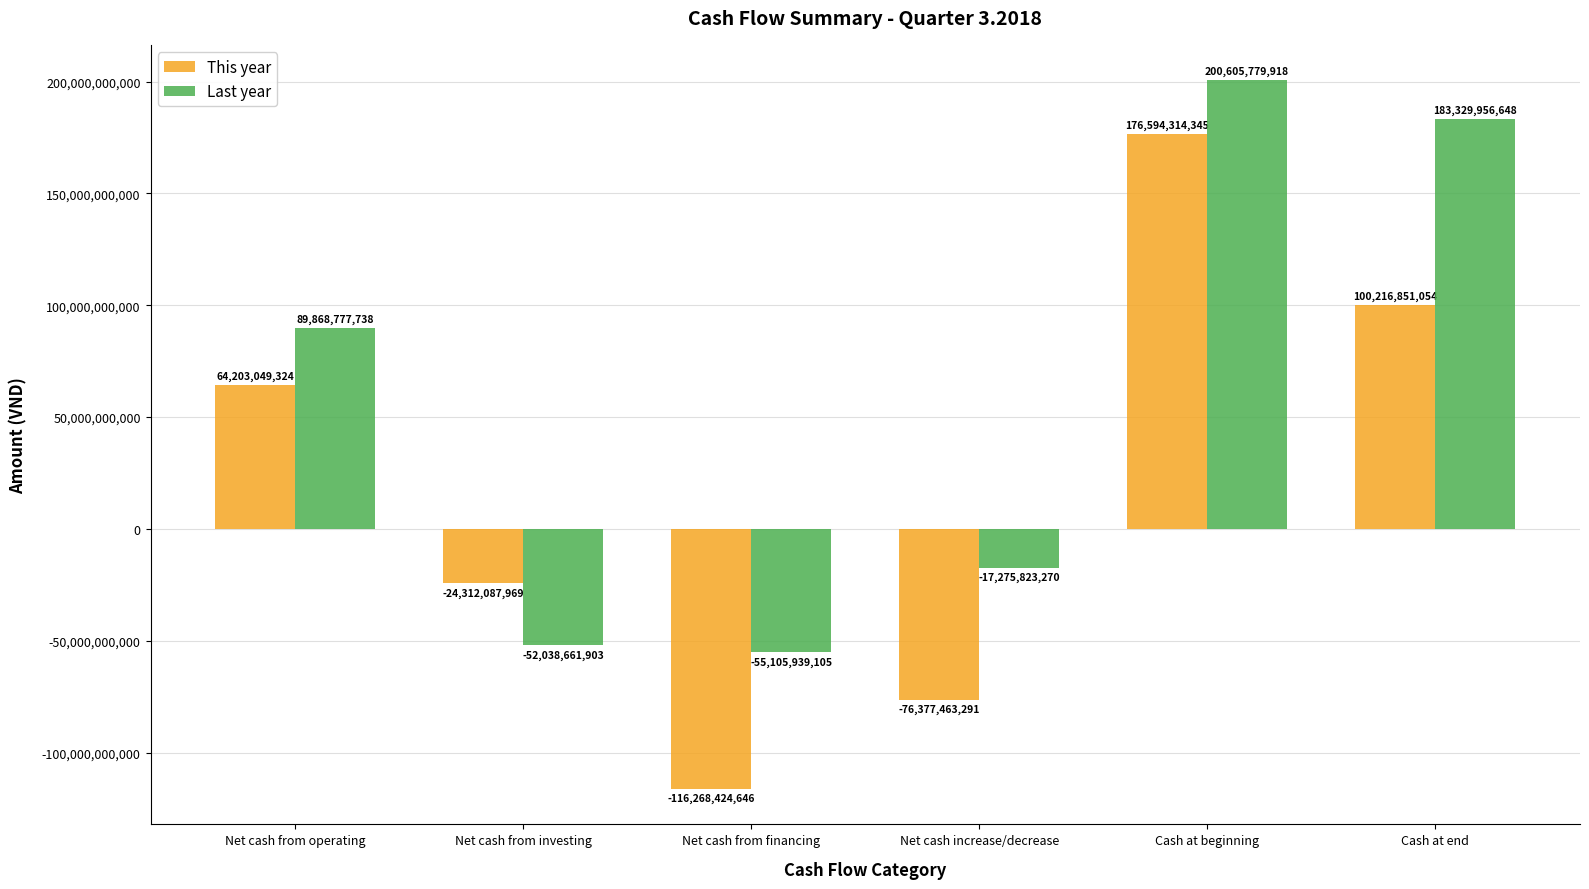

Which category has the lowest value in the Last year series?

Net cash from financing